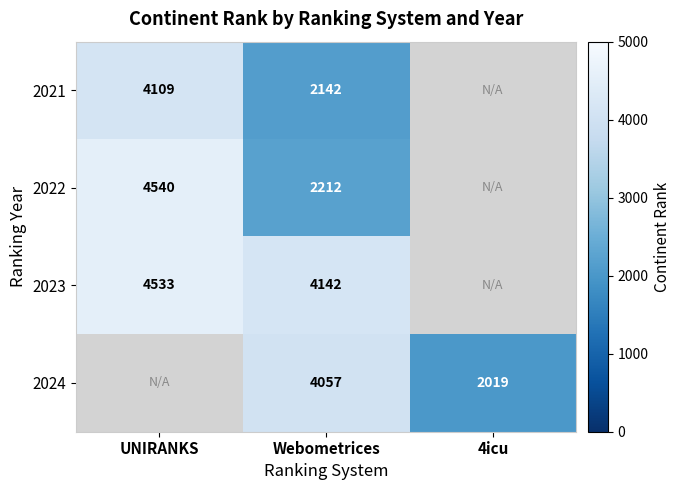

Rank the series at Webometrices from highest to lowest value.

2023, 2024, 2022, 2021